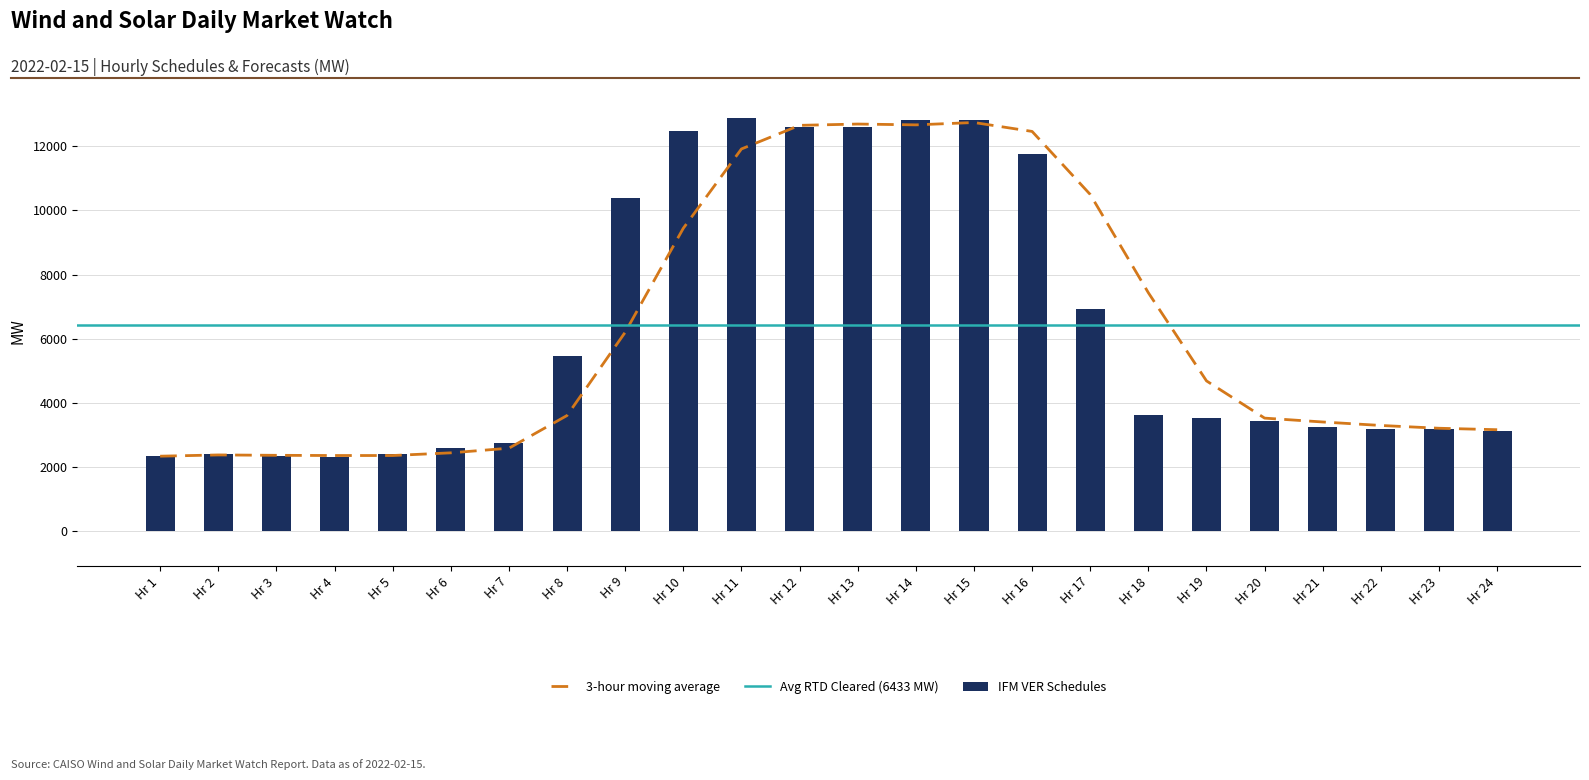

The value of IFM VER Schedules at 21 is 3252.5. True or false?

True